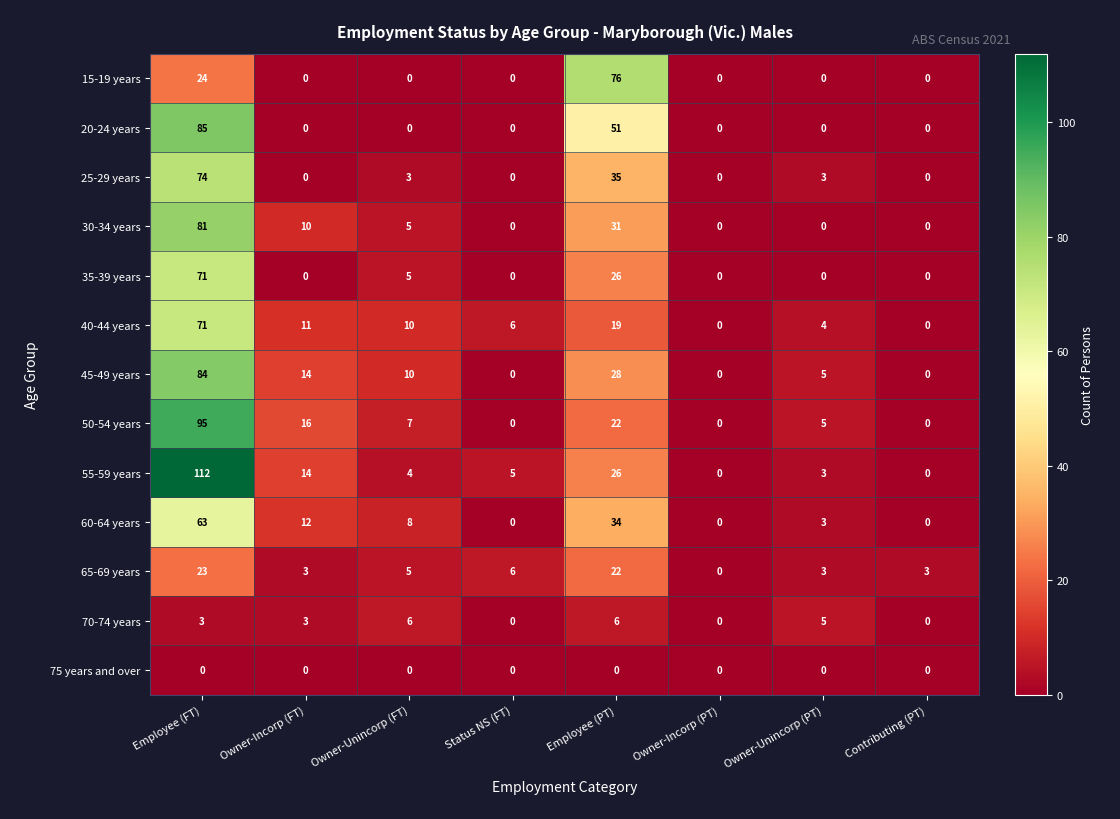

Which label corresponds to the largest value in the chart?

Employee (FT)